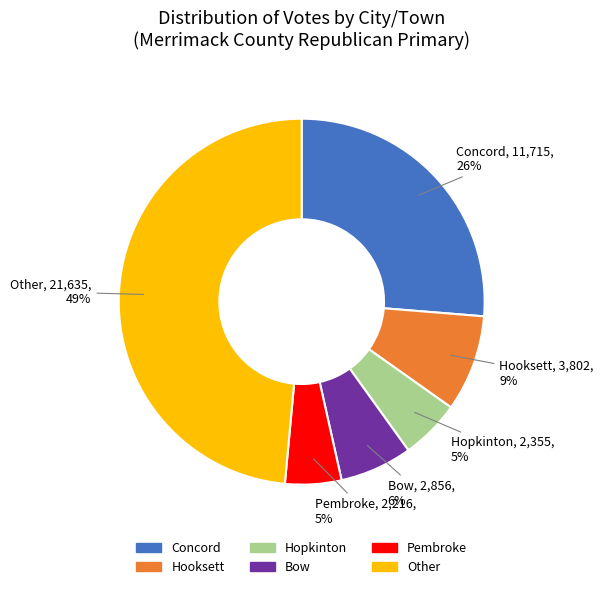

To the nearest percent, what is the difference between the largest and smallest slice percentages?

44%